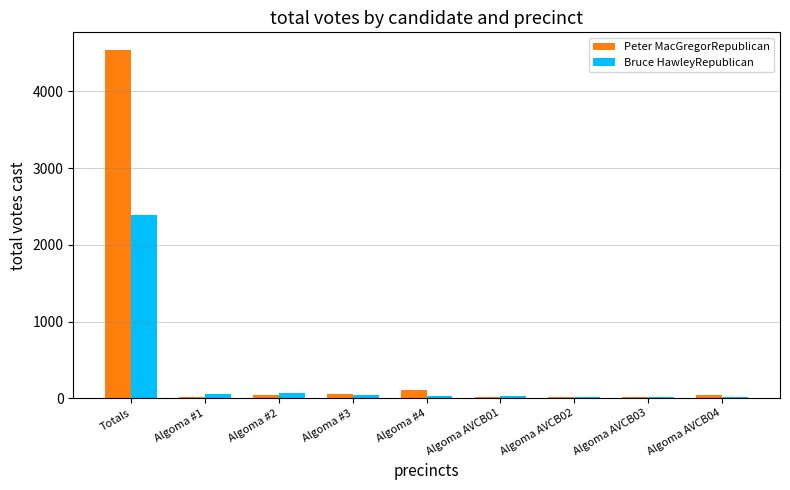

At which category is the sum across all series the highest?

Totals